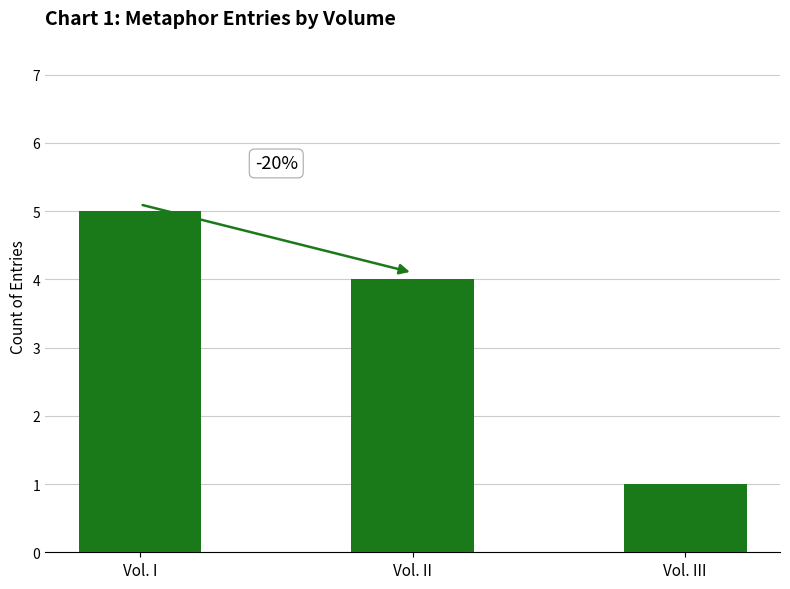

Are the bars grouped side by side (vs. stacked)?

No